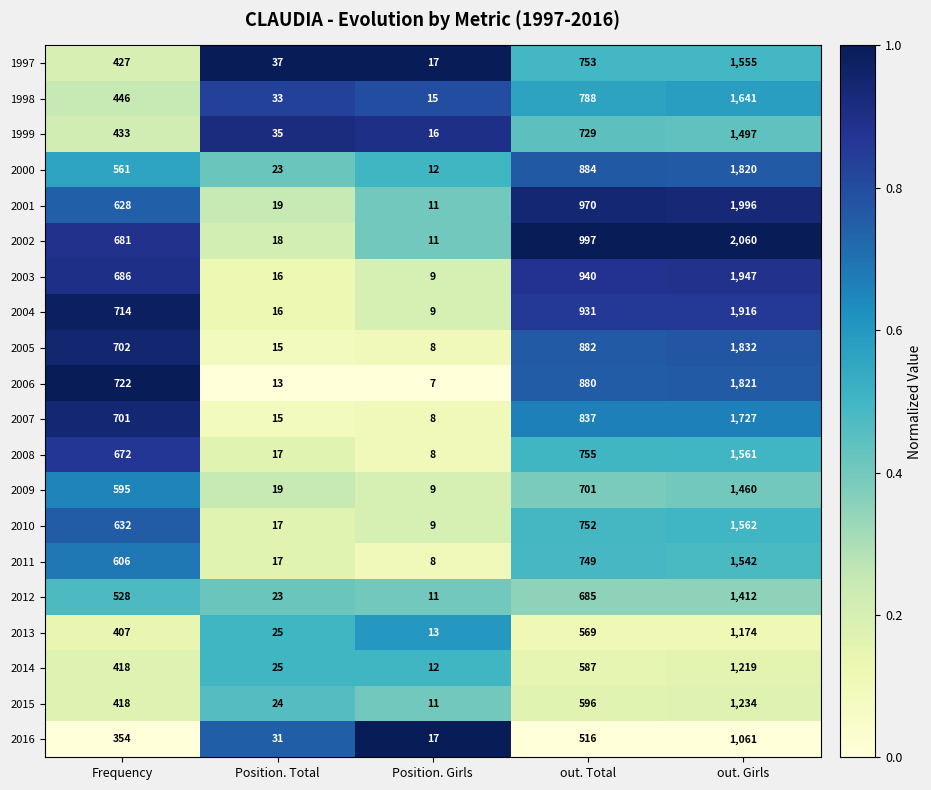

What value does the 2001 series have at Position. Girls, to the nearest 10?

10